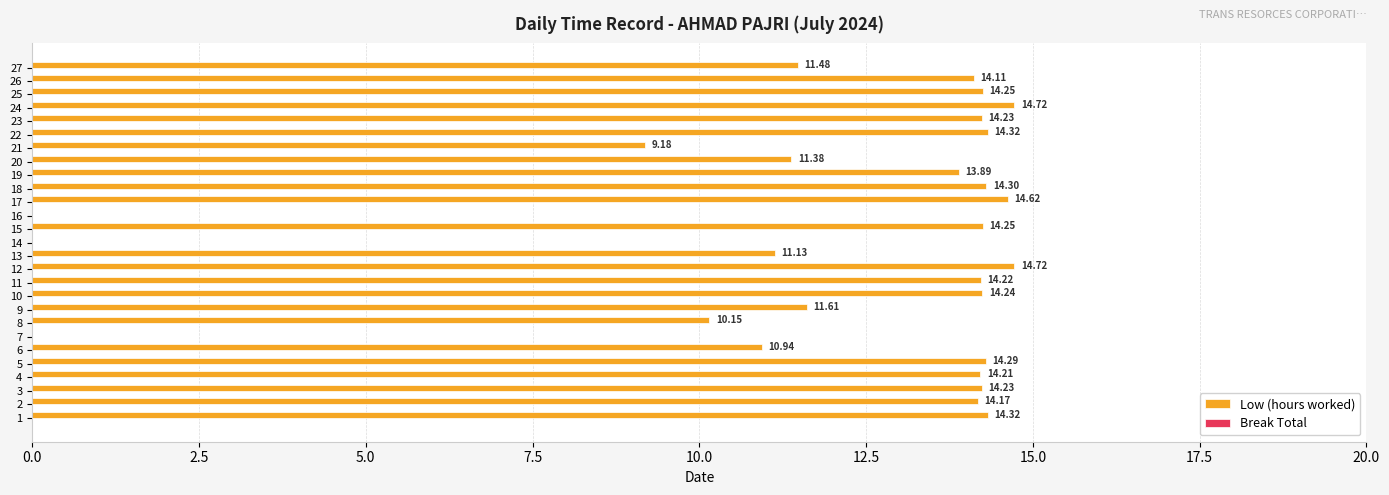

What is the change in value from 4 to 20?

-2.8